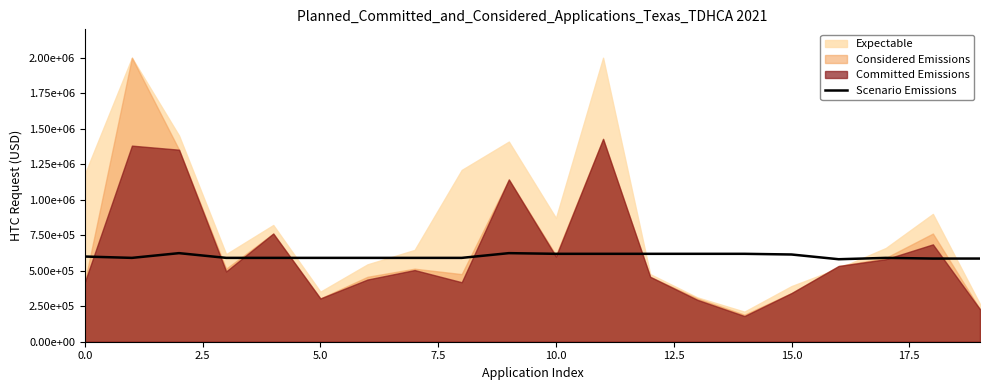

What is the value of the 16th point from the left?

614285.7